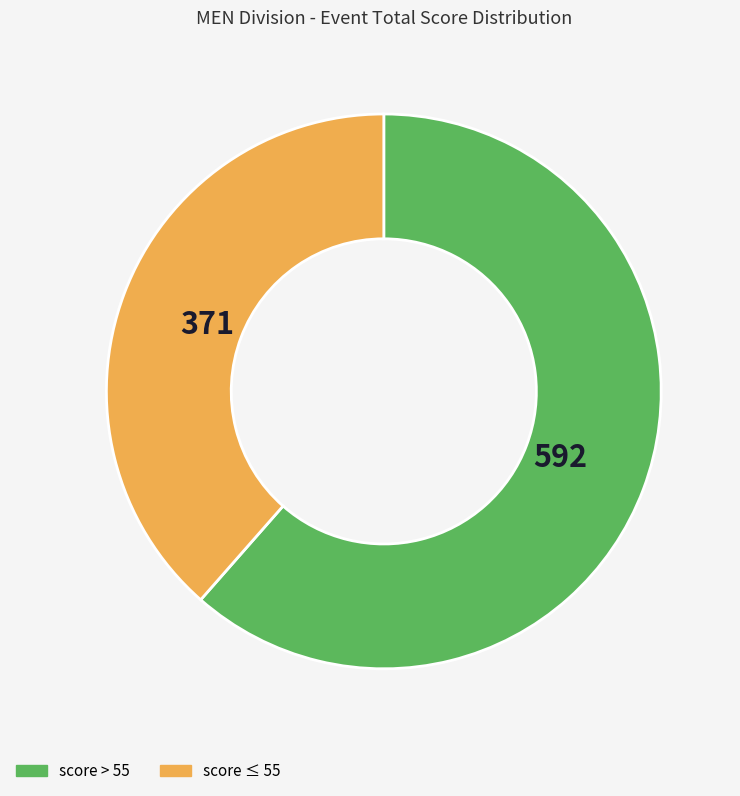

Rank the categories by value from highest to lowest.

score > 55, score ≤ 55